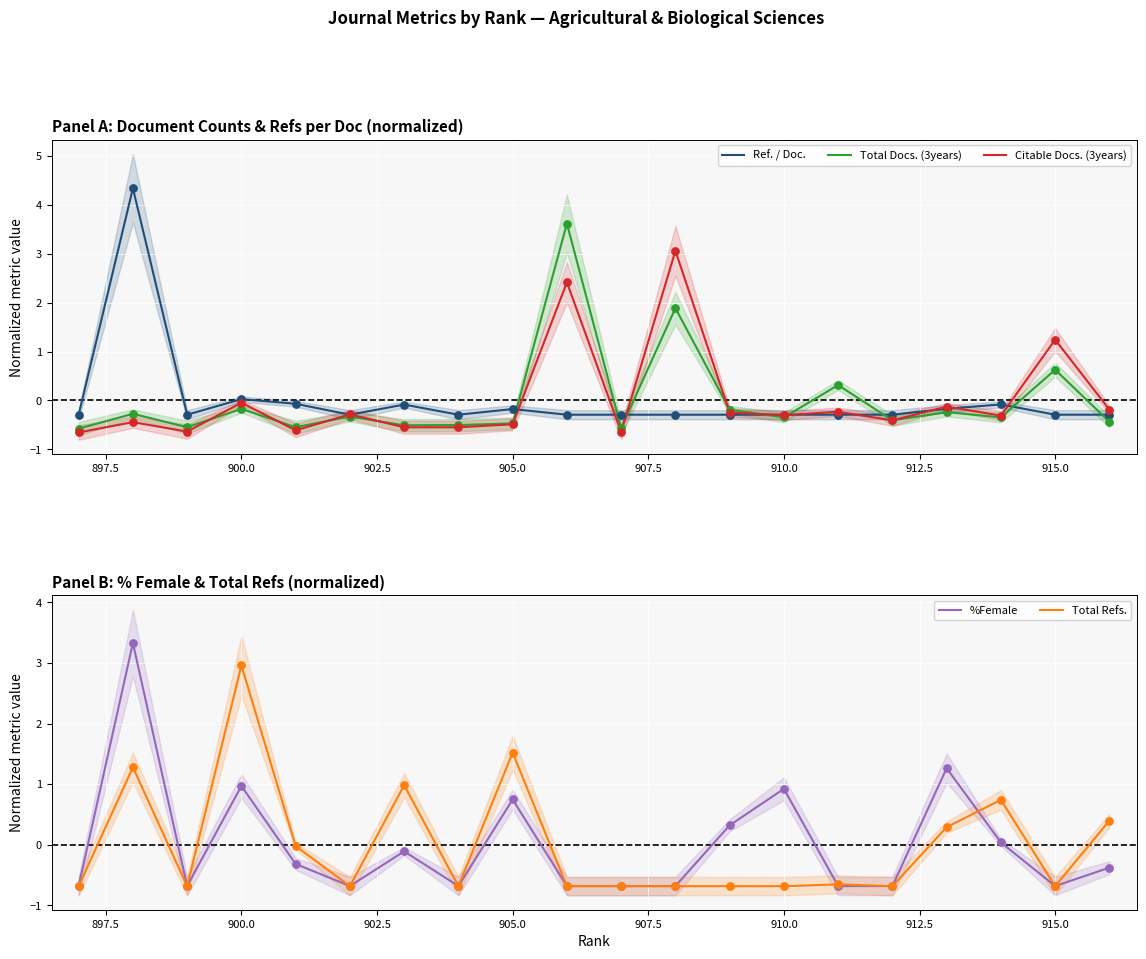

Which series reaches the maximum Y coordinate?

Ref. / Doc.